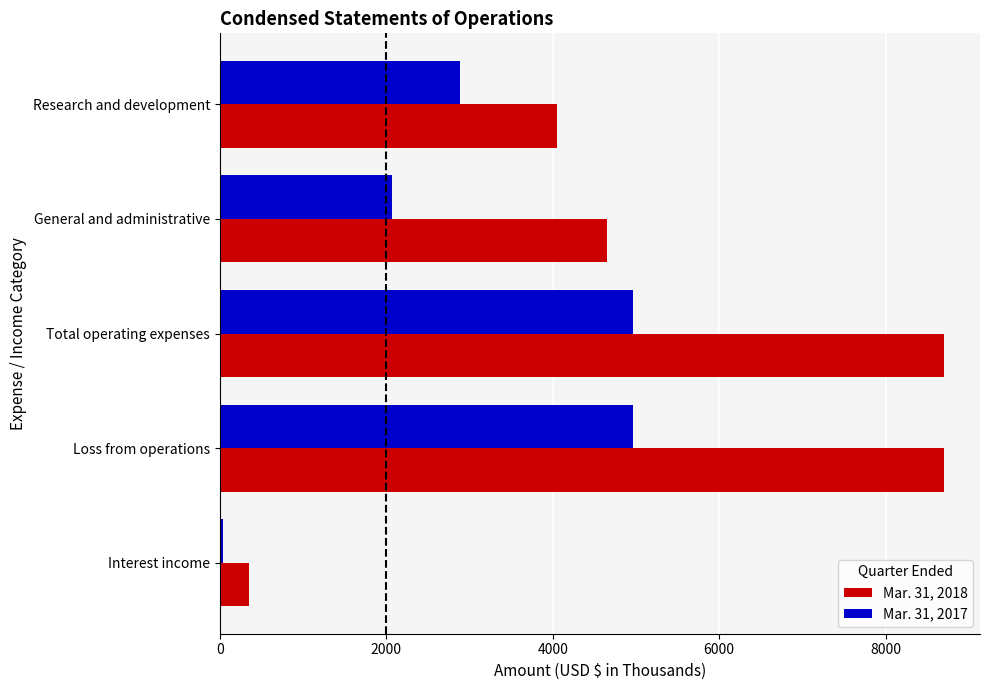

What is the maximum value shown in the chart?

8699